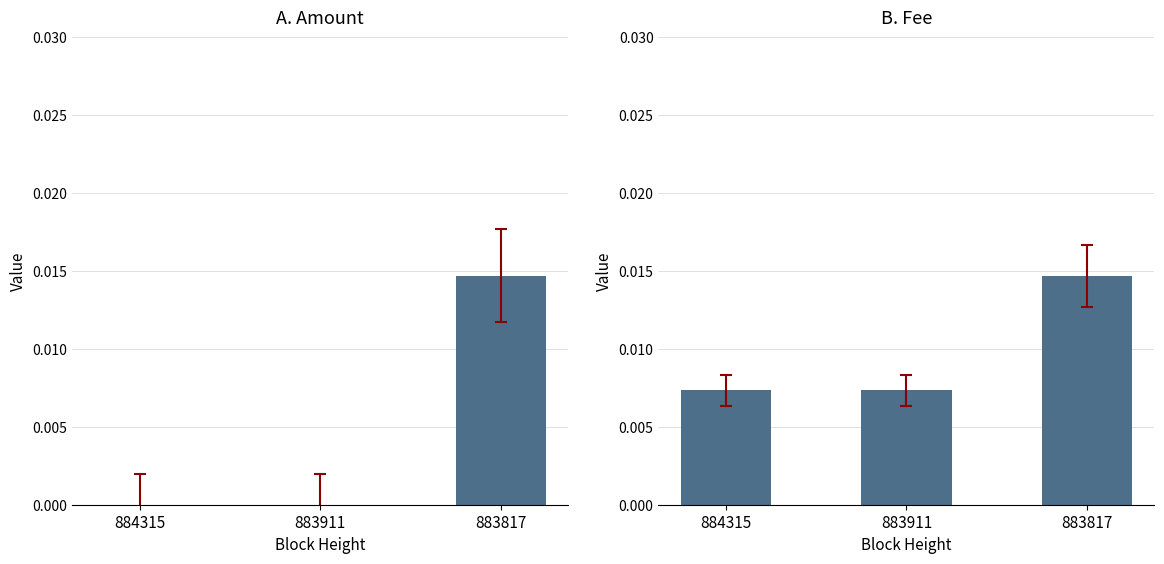

At which category is the sum across all series the highest?

883817